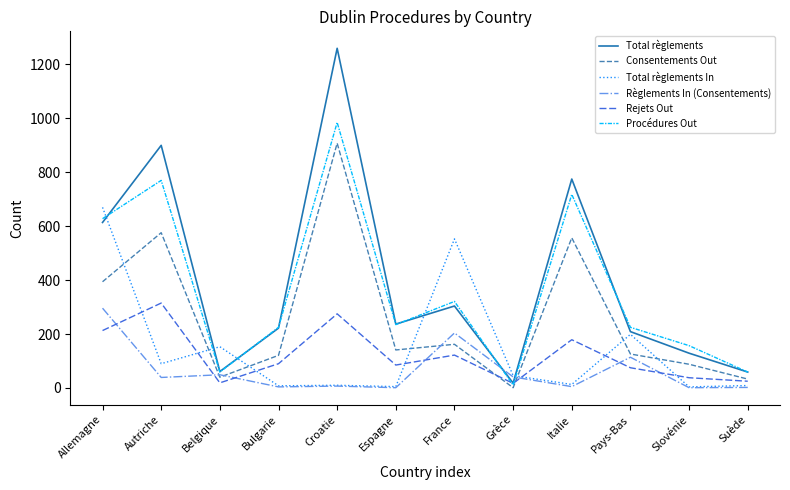

Count the number of data series in this chart.

6